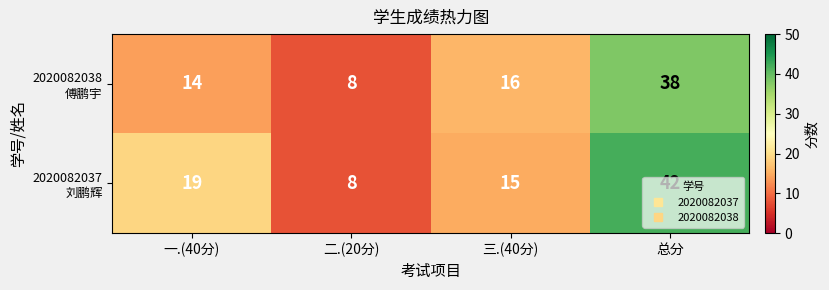

At which category is the sum across all series the highest?

总分